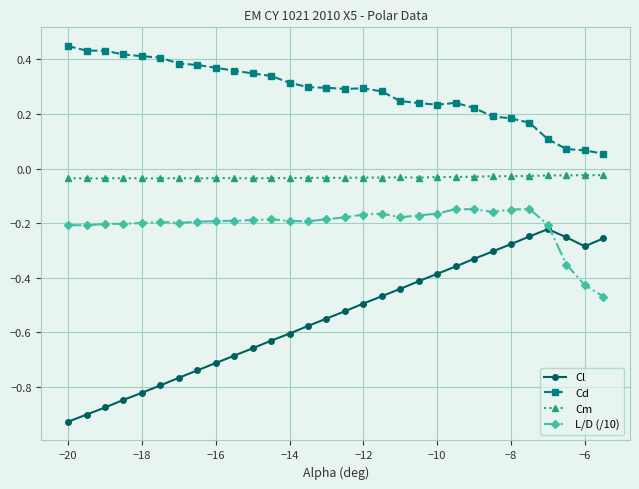

True or false: Cd and Cl cross at least once.

False